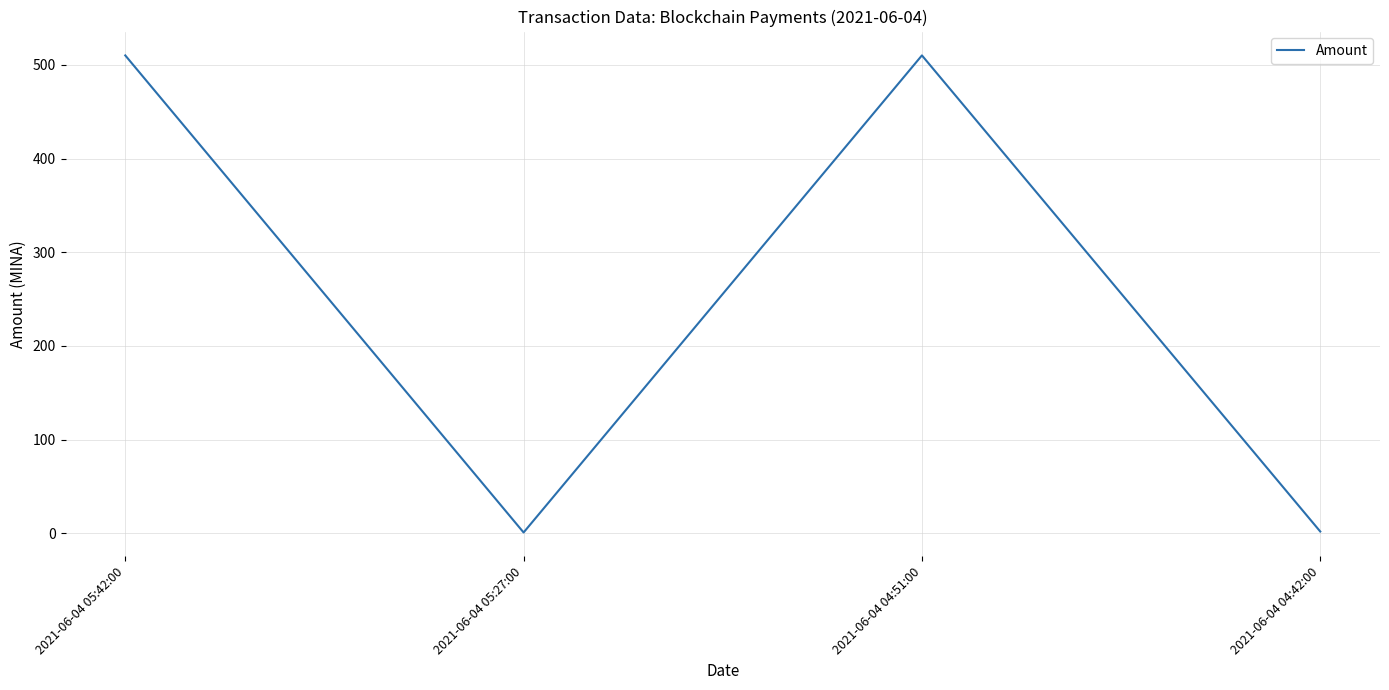

What is the difference between the second highest and minimum values?

509.0